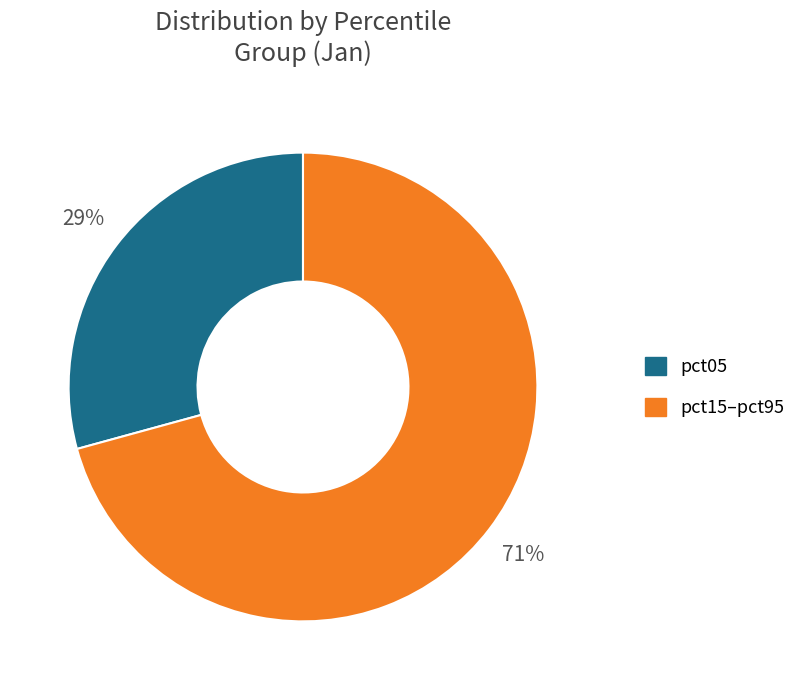

Is there any slice that represents more than half of the pie?

Yes